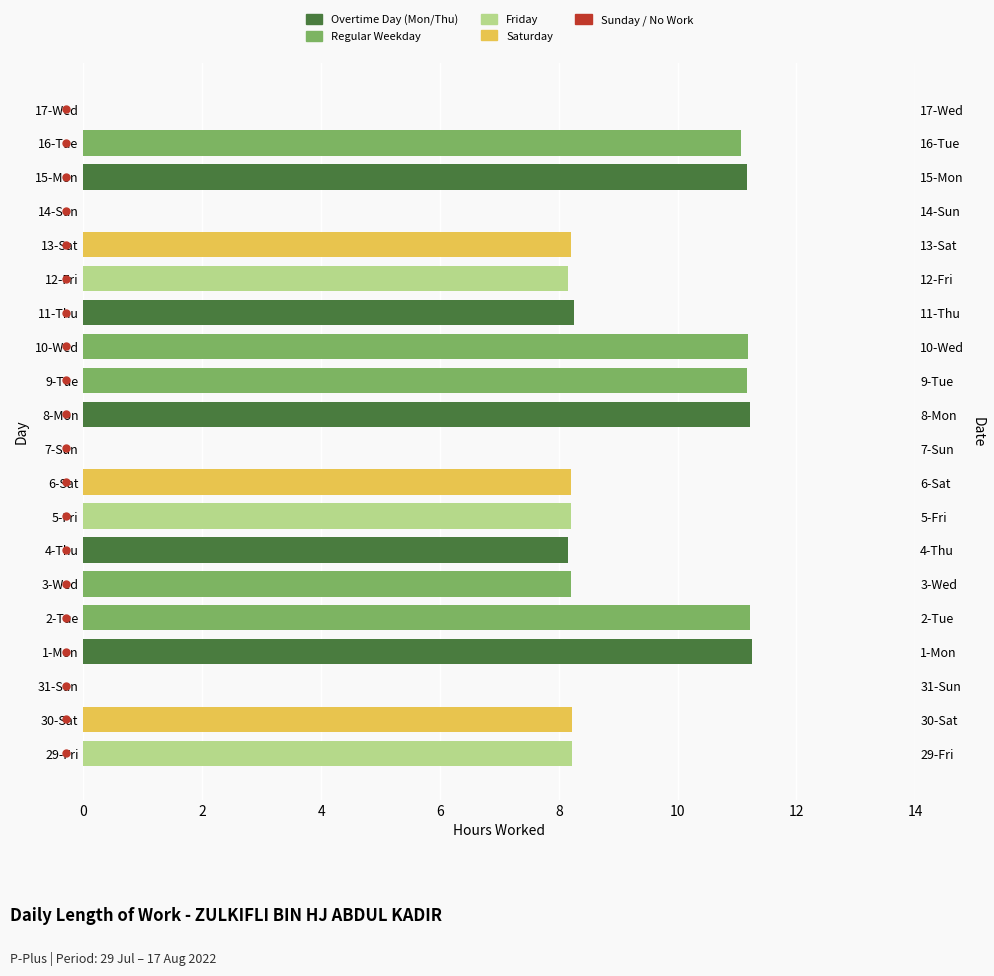

What is the sum of all values?

152.1